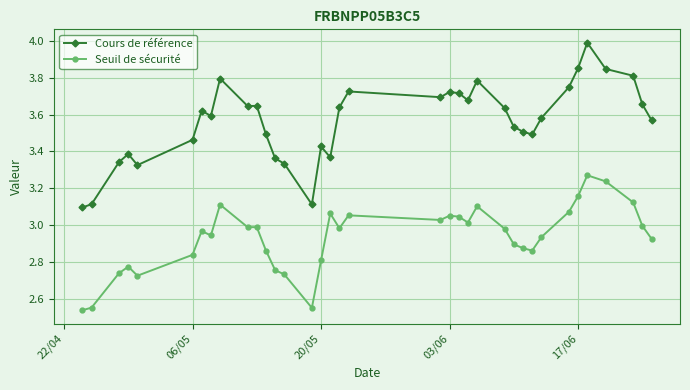

Which series has the largest total across all categories?

Cours de référence